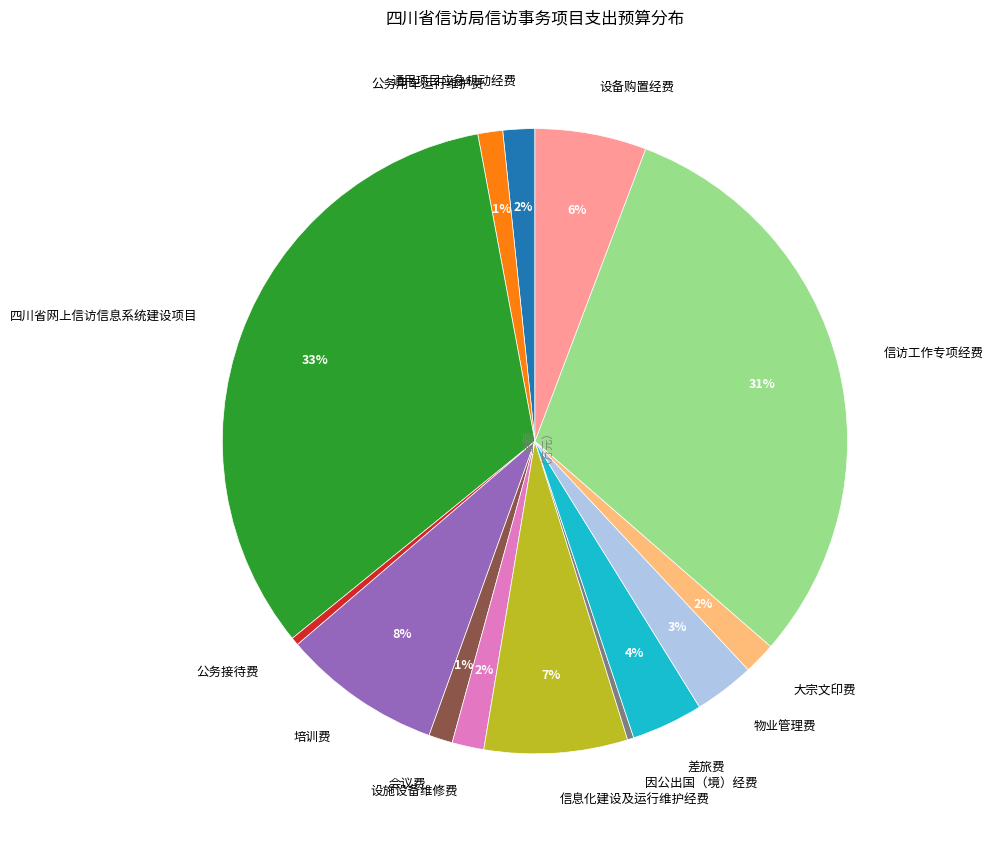

Is the sum of 物业管理费 and 通用项目应急机动经费 greater than half?

No